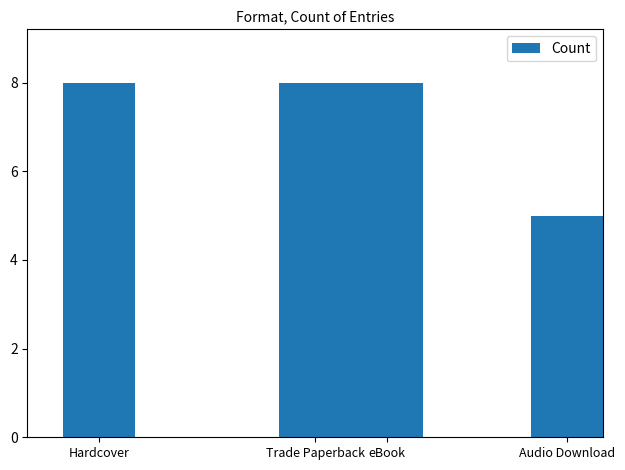

Does the chart contain any negative values?

No